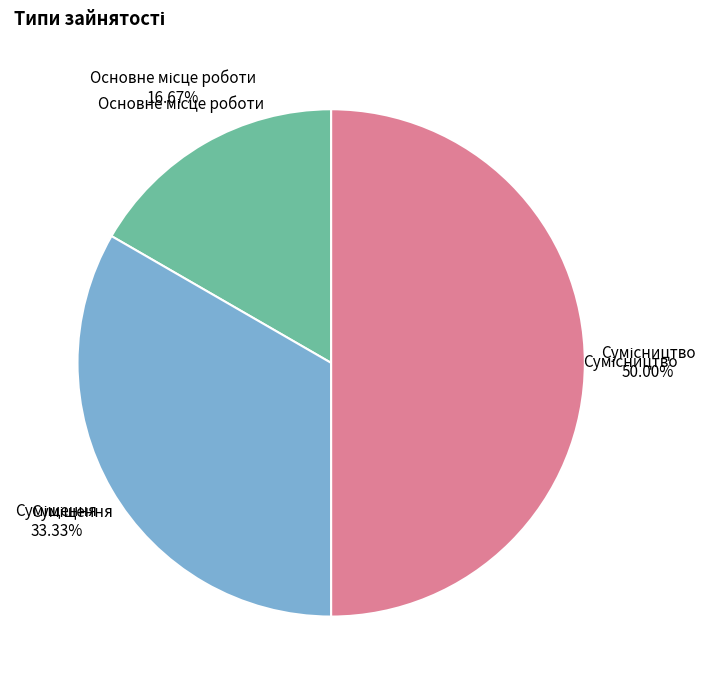

Do Основне місце роботи and Суміщення together represent more than half of the pie?

No